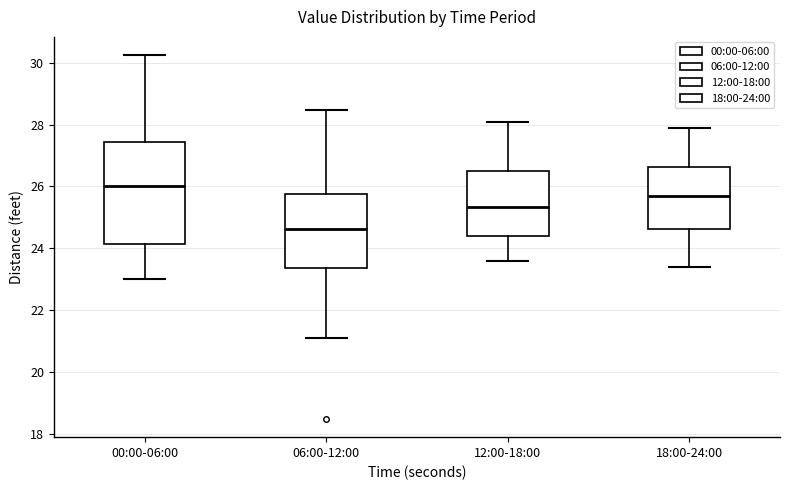

Reading left to right, read every box against the y-axis: the position of its median line, the range the box covers, and the ends of its whiskers. The values are not printed on the chart, so give them approximately, as read against the axis.

00:00-06:00: median 26.0, box 24.2 to 27.4, whiskers 23.0 to 30.2
06:00-12:00: median 24.6, box 23.4 to 25.8, whiskers 21.2 to 28.4
12:00-18:00: median 25.4, box 24.4 to 26.6, whiskers 23.6 to 28.2
18:00-24:00: median 25.8, box 24.6 to 26.6, whiskers 23.4 to 28.0